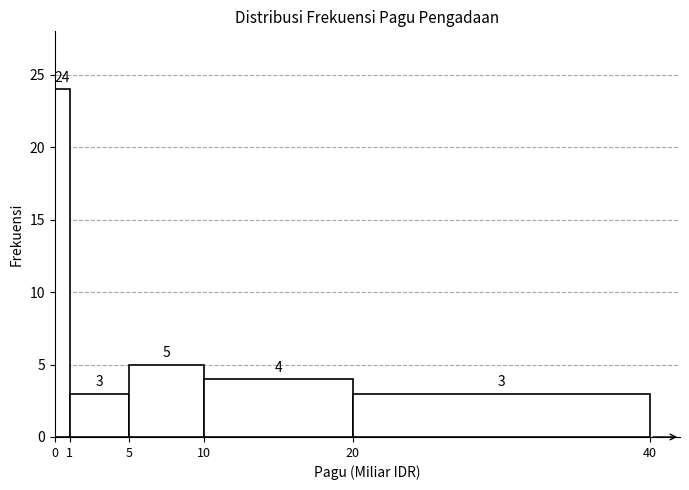

Reading left to right, transcribe this chart: for each bar, give the range it covers on the x-axis and its height.

0 to 1: 24
1 to 5: 3
5 to 10: 5
10 to 20: 4
20 to 40: 3